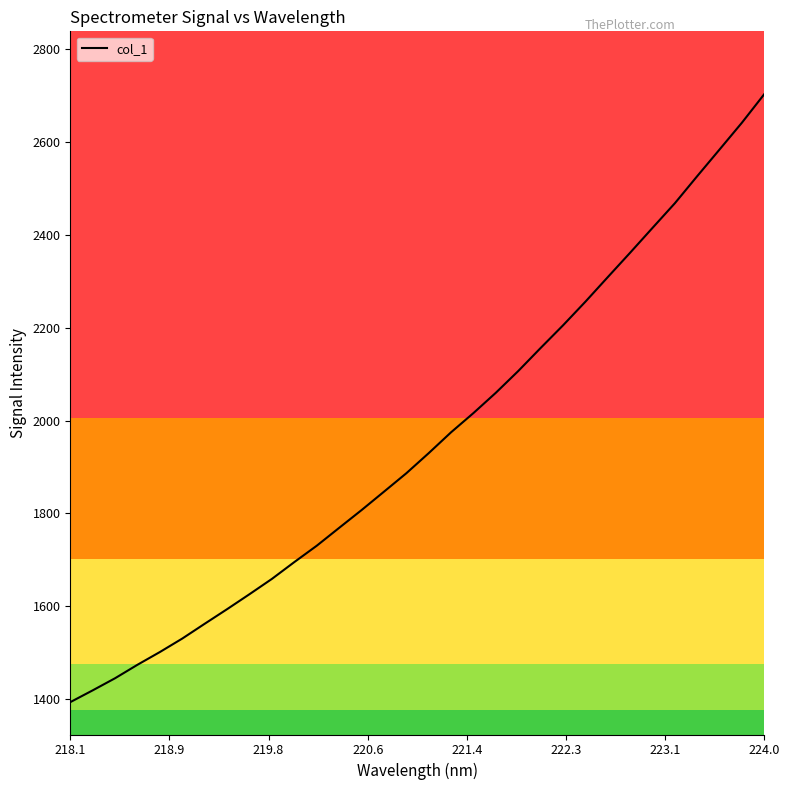

Is this an area chart (filled region under the line)?

No